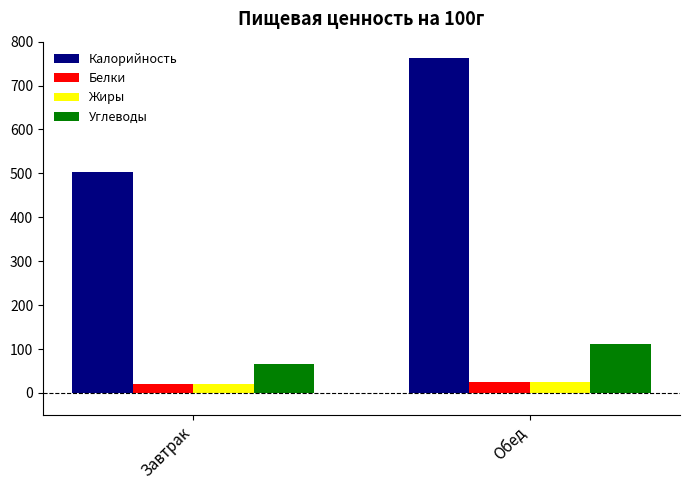

What are all the series names shown in the legend?

Калорийность, Белки, Жиры, Углеводы